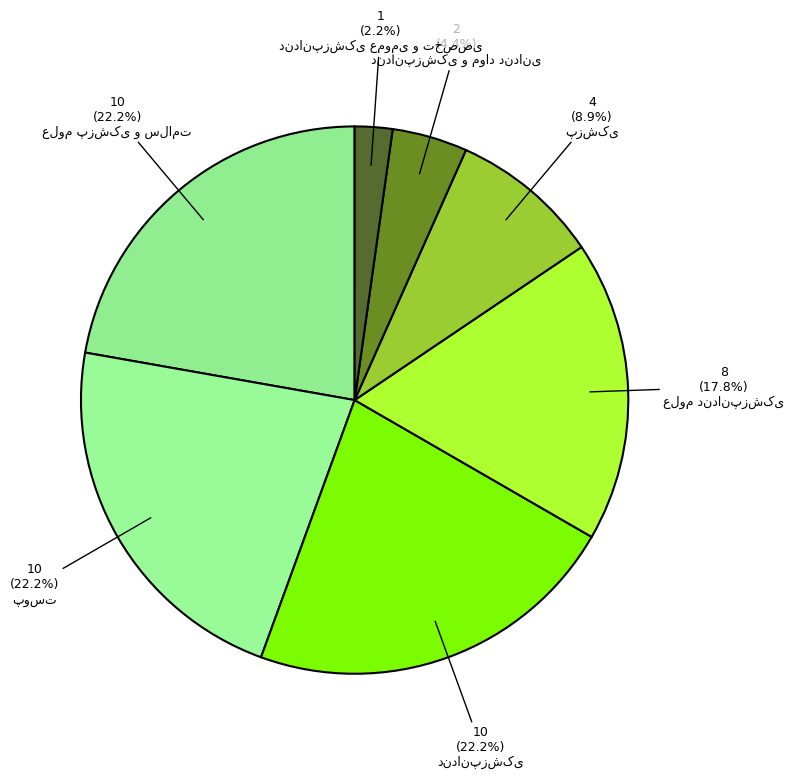

Count the number of slices in the pie.

7